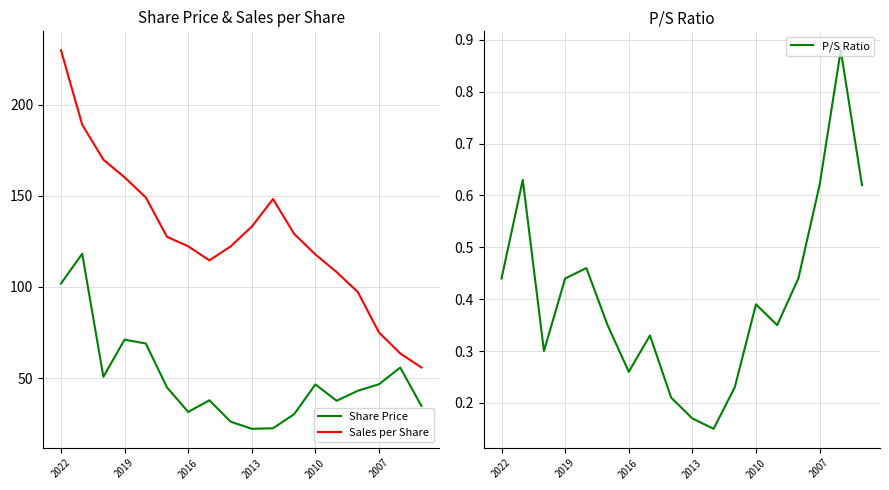

Rank the series at 8 from lowest to highest value.

P/S Ratio, Share Price, Sales per Share